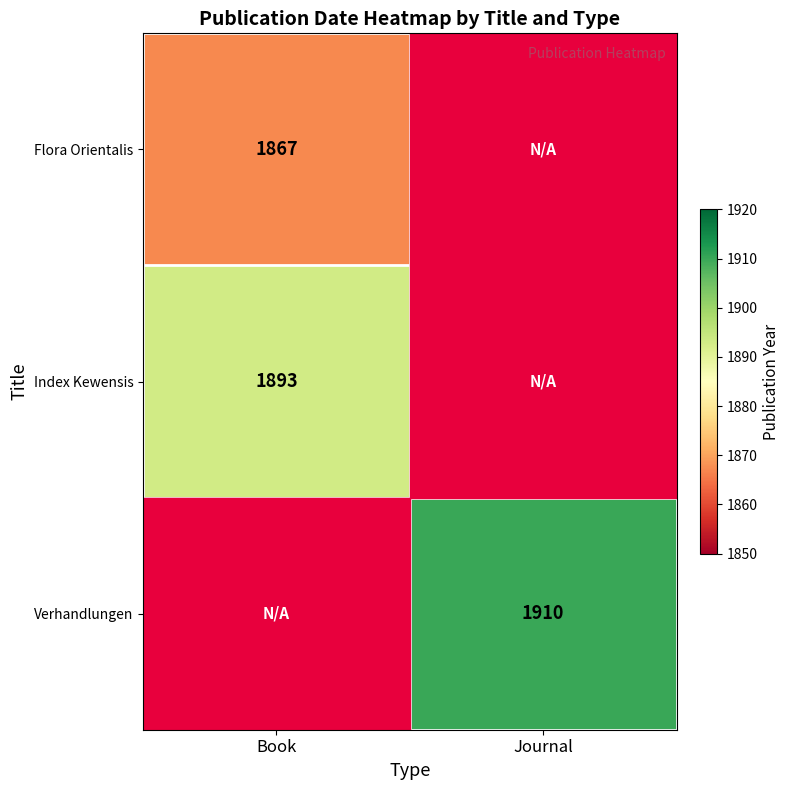

At how many categories does at least one series exceed 1847?

2